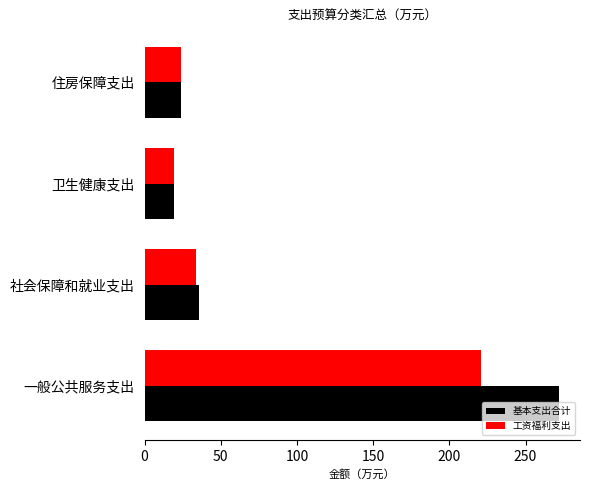

How many distinct data groups are displayed?

2